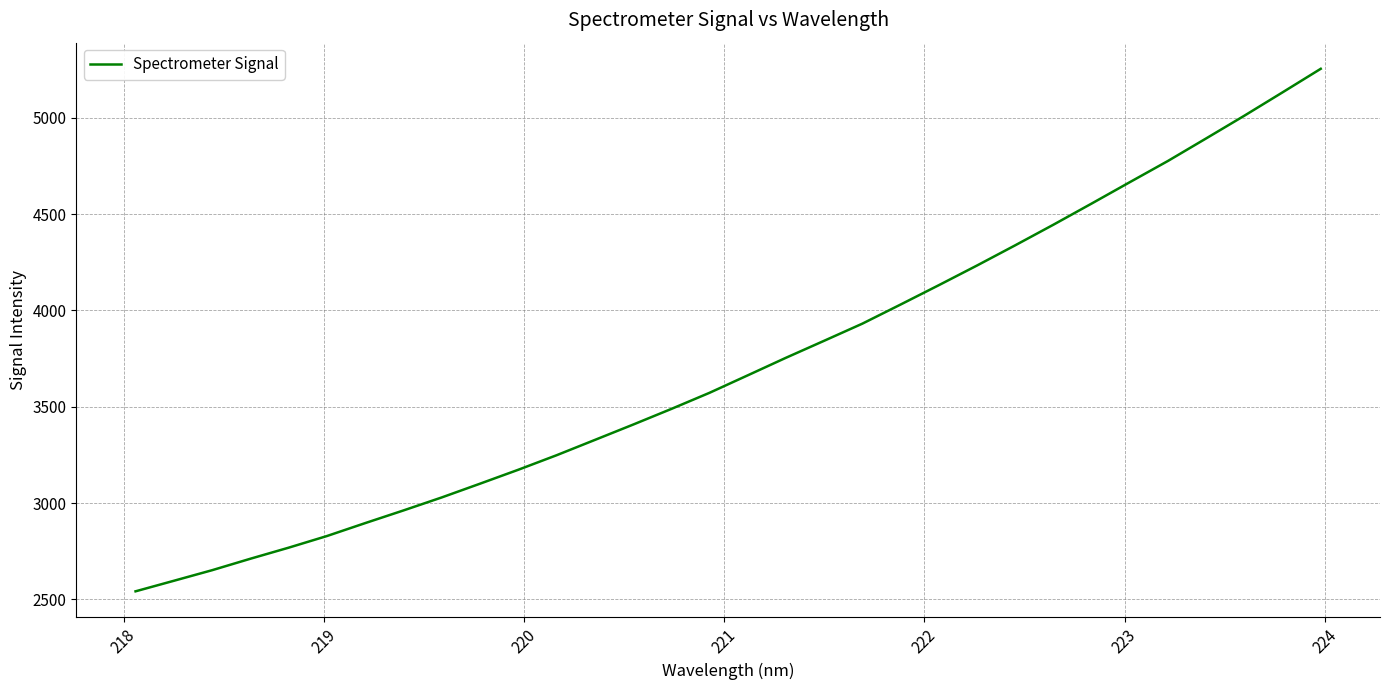

True or false: the data has more than 0 interior local peaks.

False